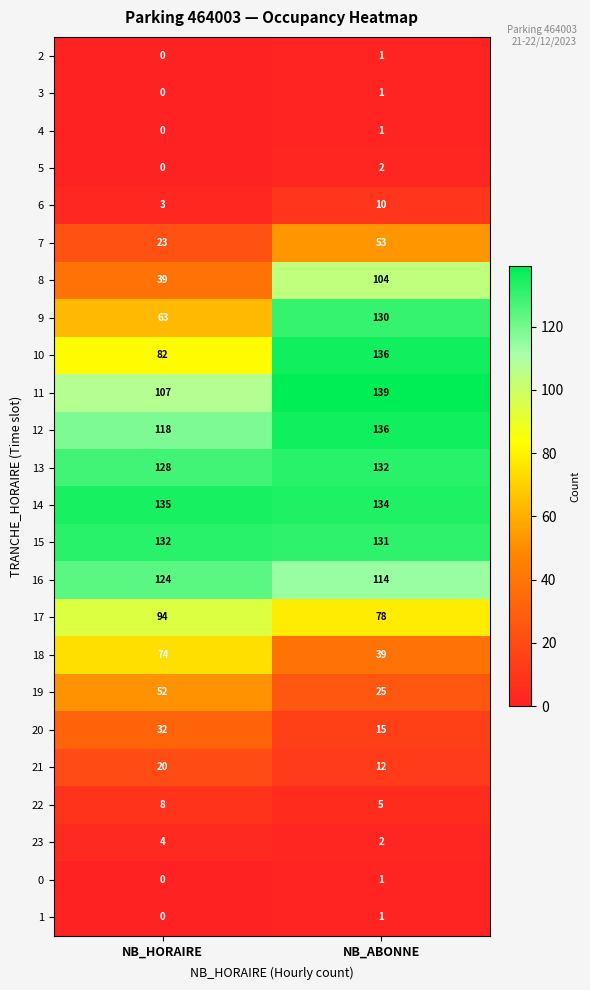

Count the number of categories in the chart.

2